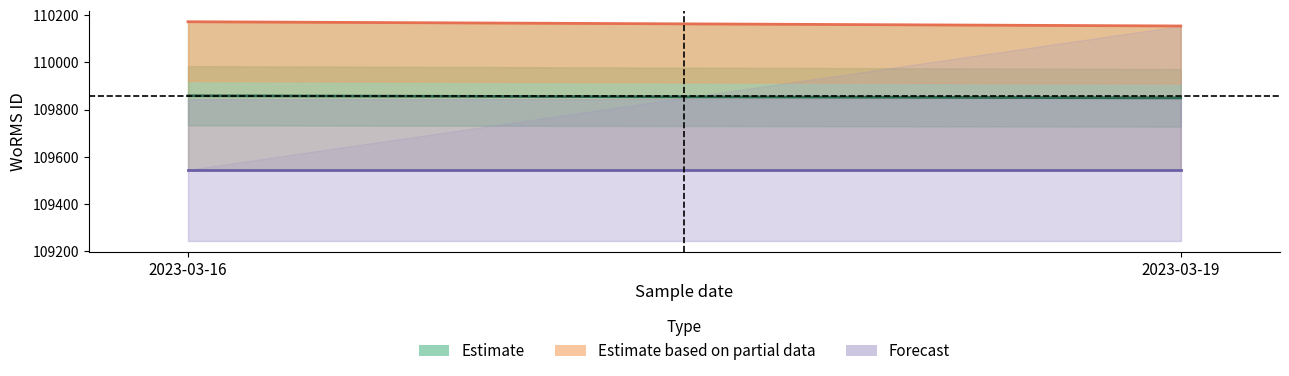

Reading right to left, extract all data points from this chart.

Estimate: 2023-03-19=109849.5	2023-03-16=109858.5
Estimate based on partial data: 2023-03-19=110154.0	2023-03-16=110172.0
Forecast: 2023-03-19=109545.0	2023-03-16=109545.0